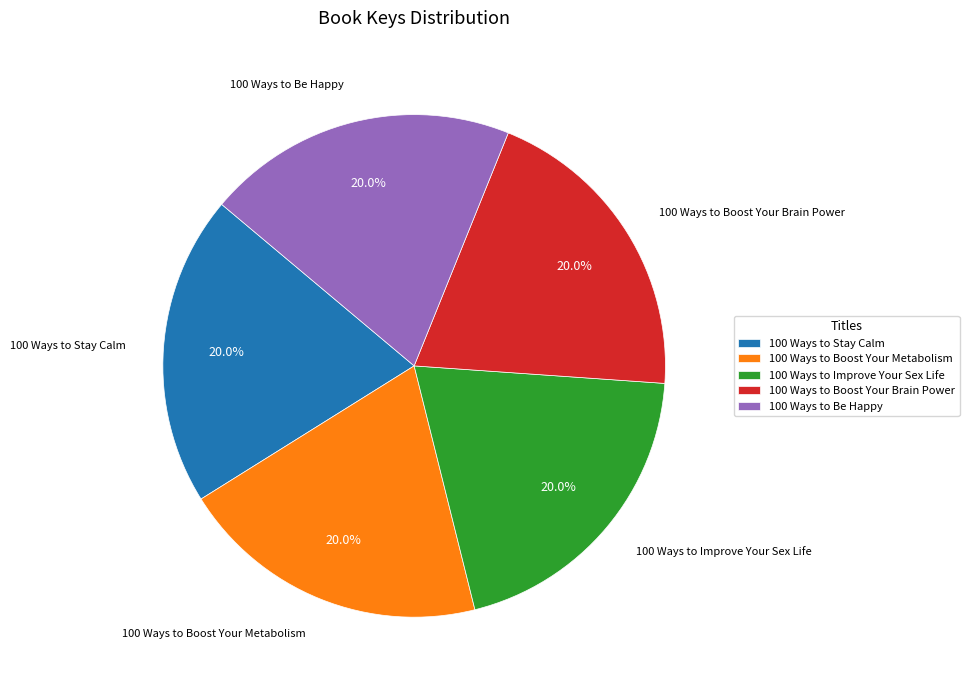

What percentage do 100 Ways to Boost Your Brain Power and 100 Ways to Be Happy together represent?

40.0%